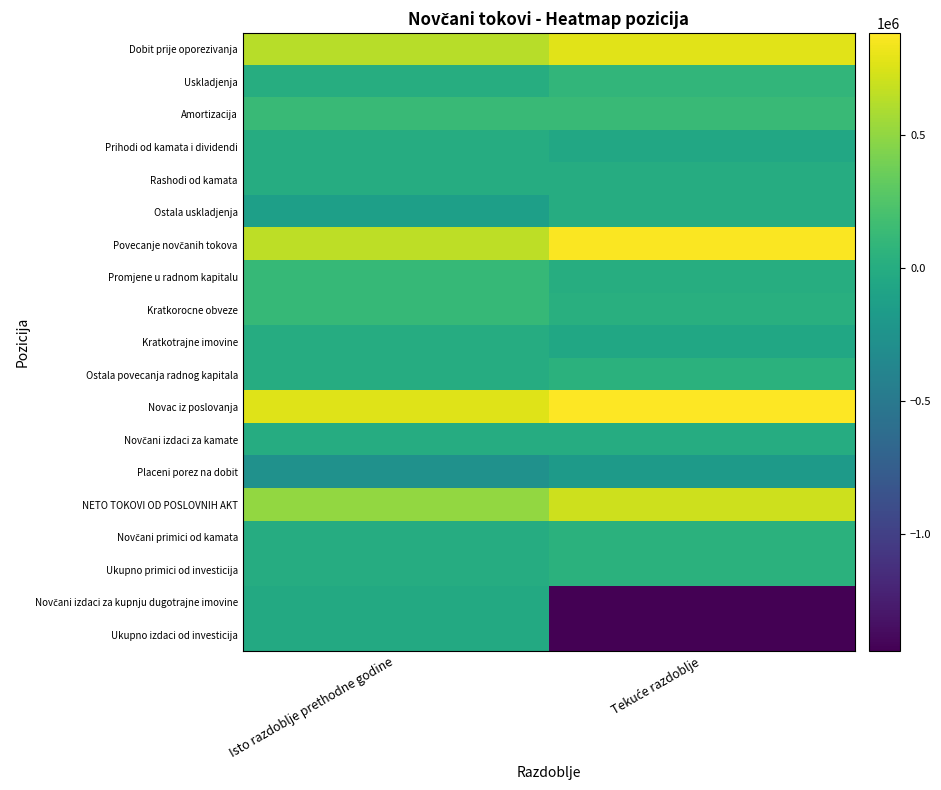

Which series changed the most between Isto razdoblje prethodne godine and Tekuće razdoblje?

Novčani izdaci za kupnju dugotrajne imovine